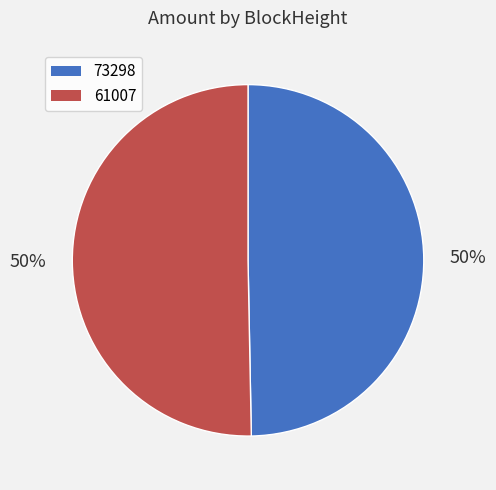

Which category has the smallest portion of the pie?

73298